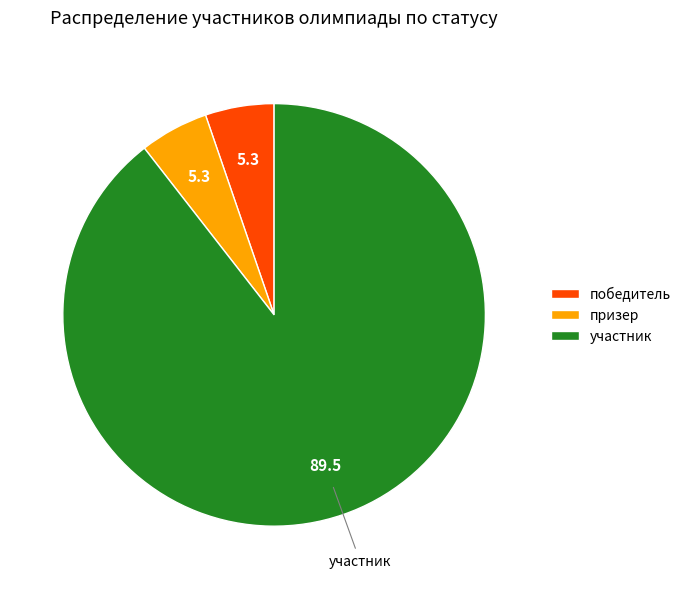

Between победитель and участник, which is larger?

участник